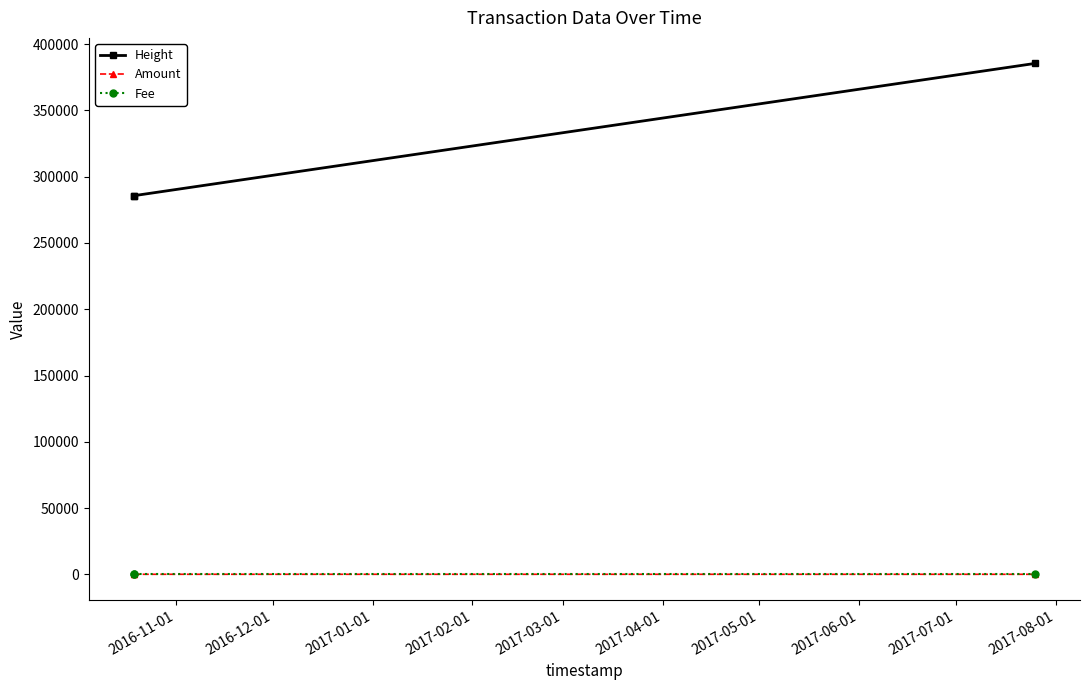

What is the greatest value displayed?

385480